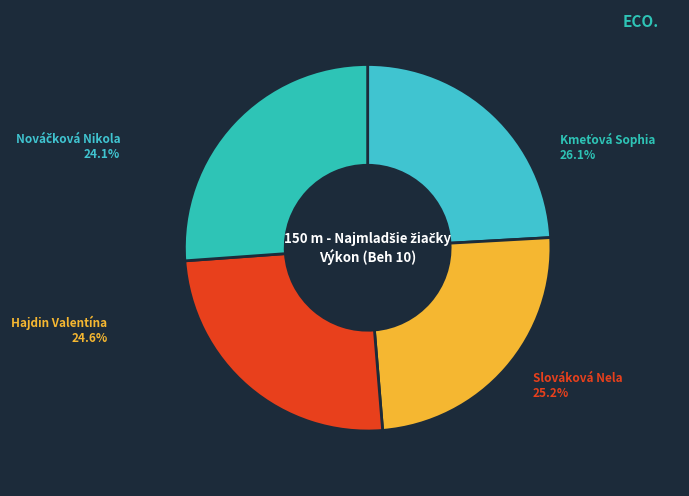

Count the number of slices in the pie.

4